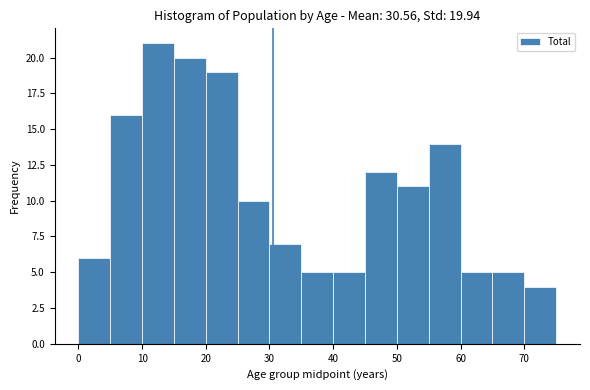

Which range on the x-axis has the tallest bar?

10 to 15